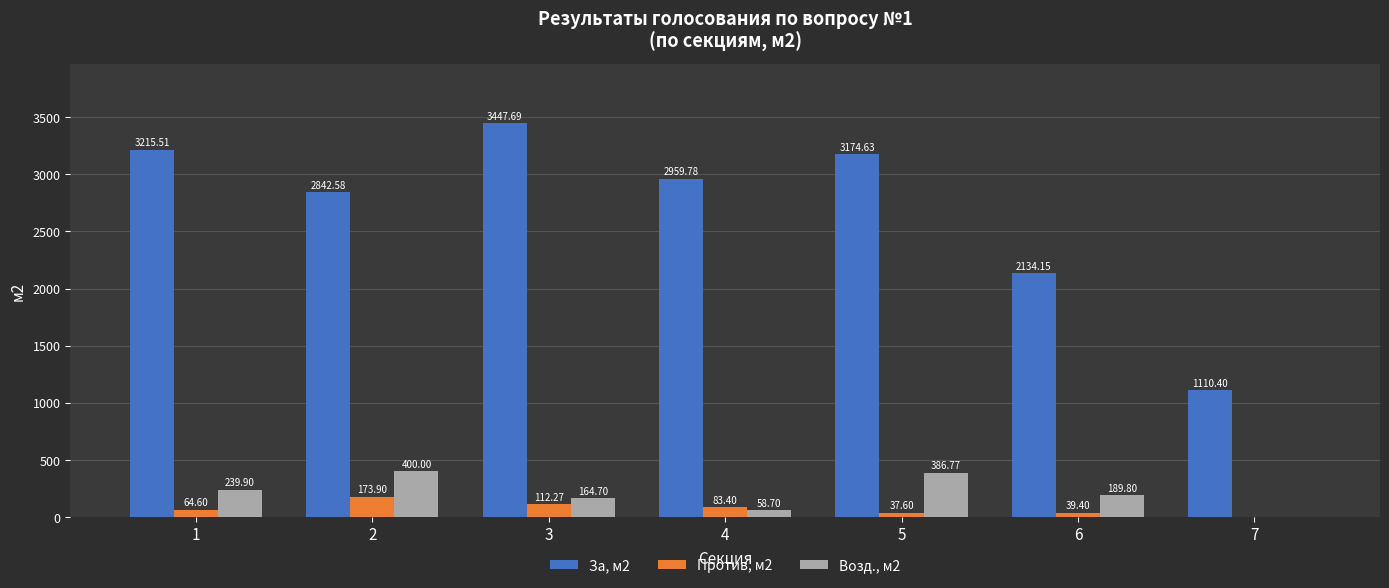

Count the number of categories in the chart.

7